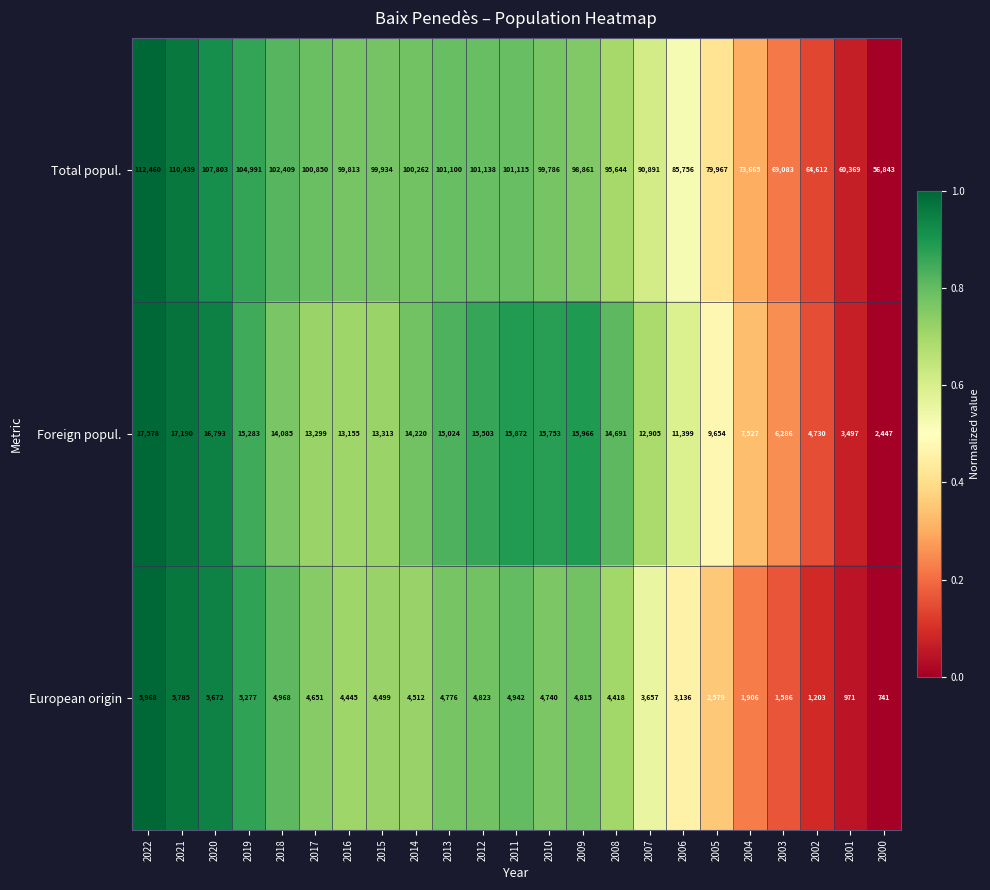

Rank the series at 2007 from highest to lowest value.

Total popul., Foreign popul., European origin